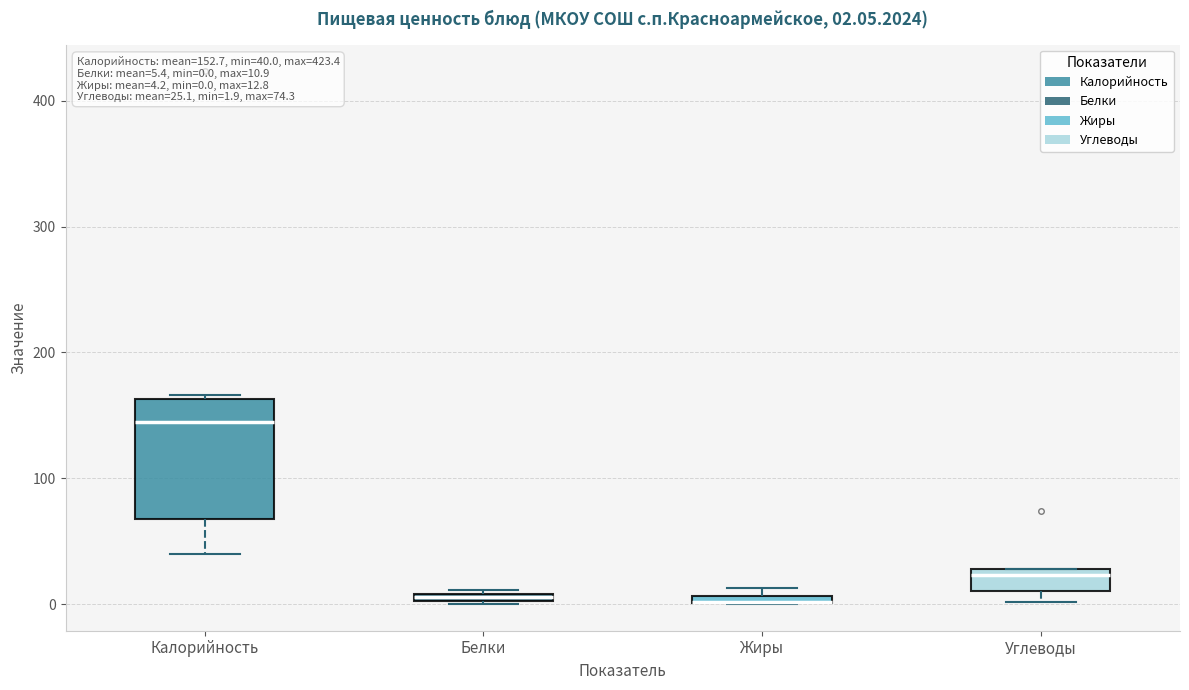

Which box is the tallest, from its lower edge to its upper edge?

Калорийность